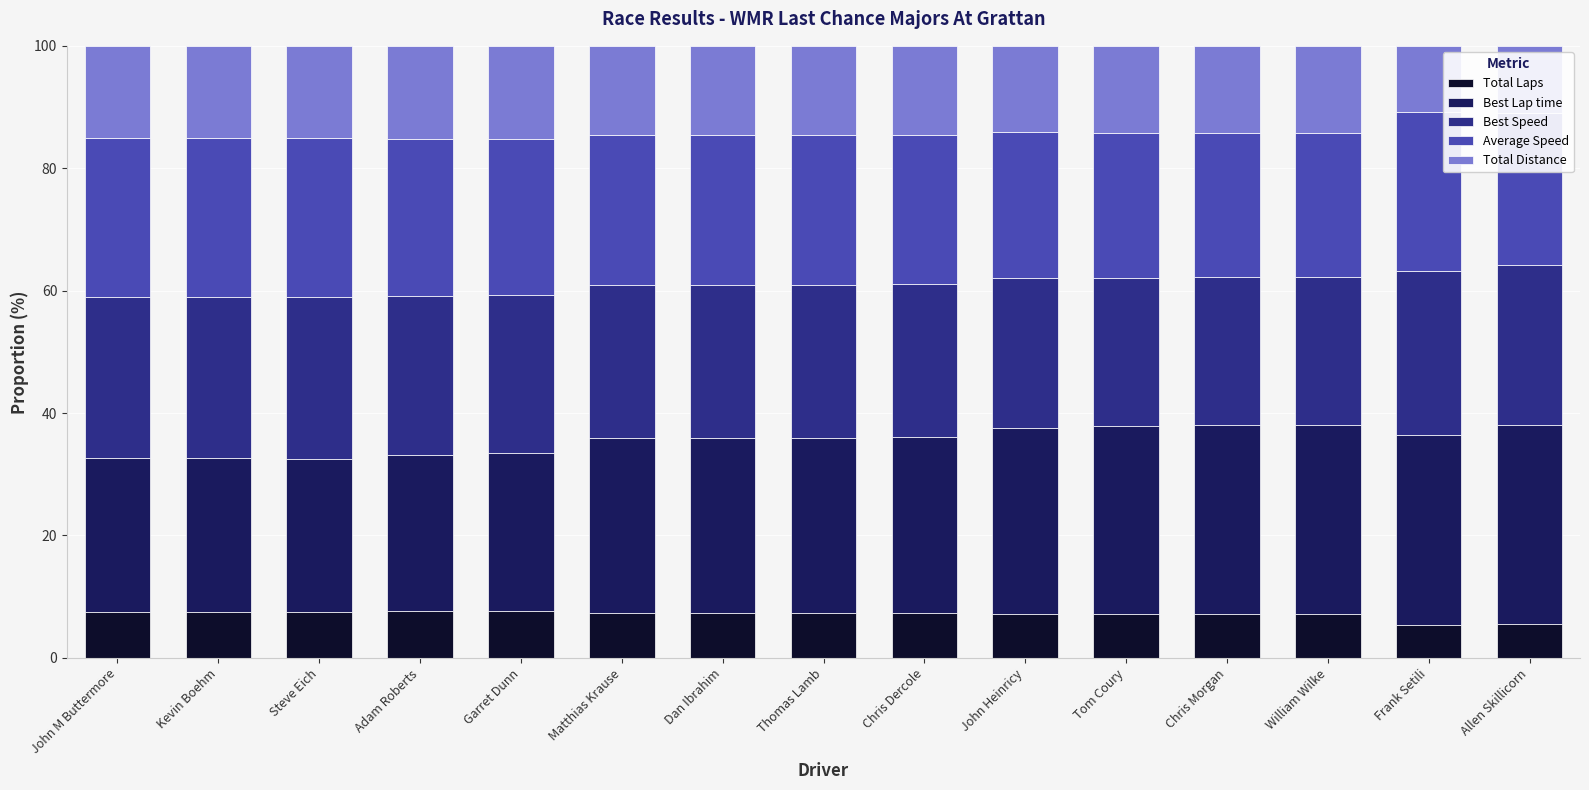

Count the number of data series in this chart.

5